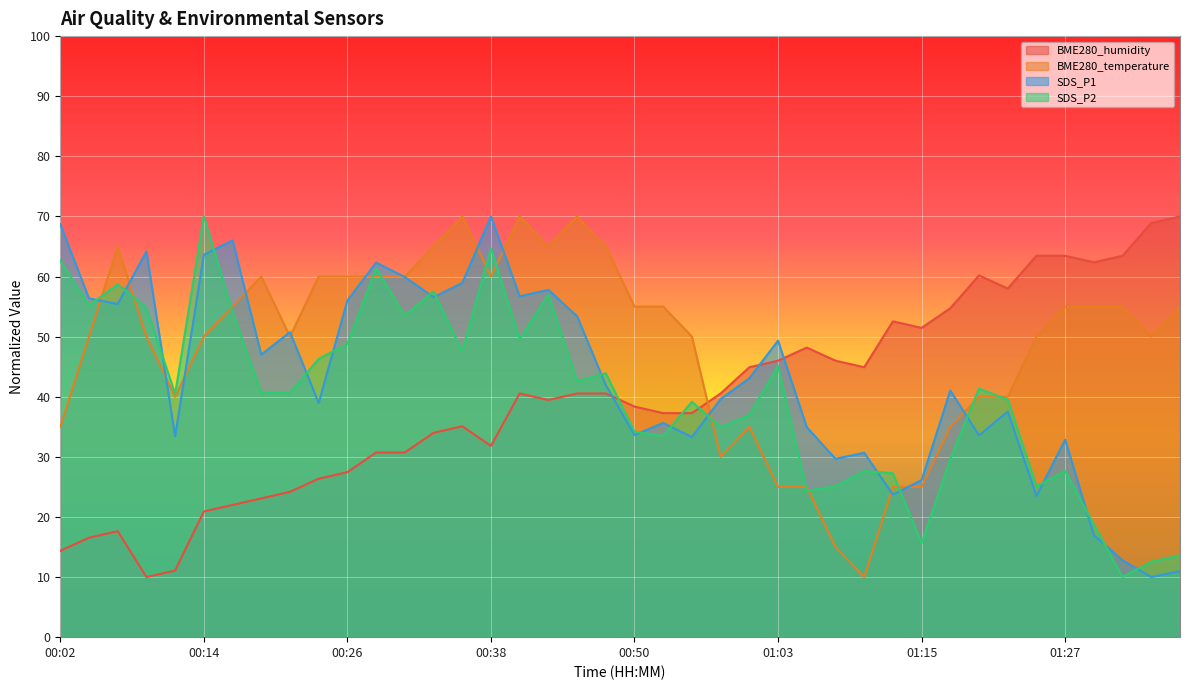

What position from the right is 00:50?

20